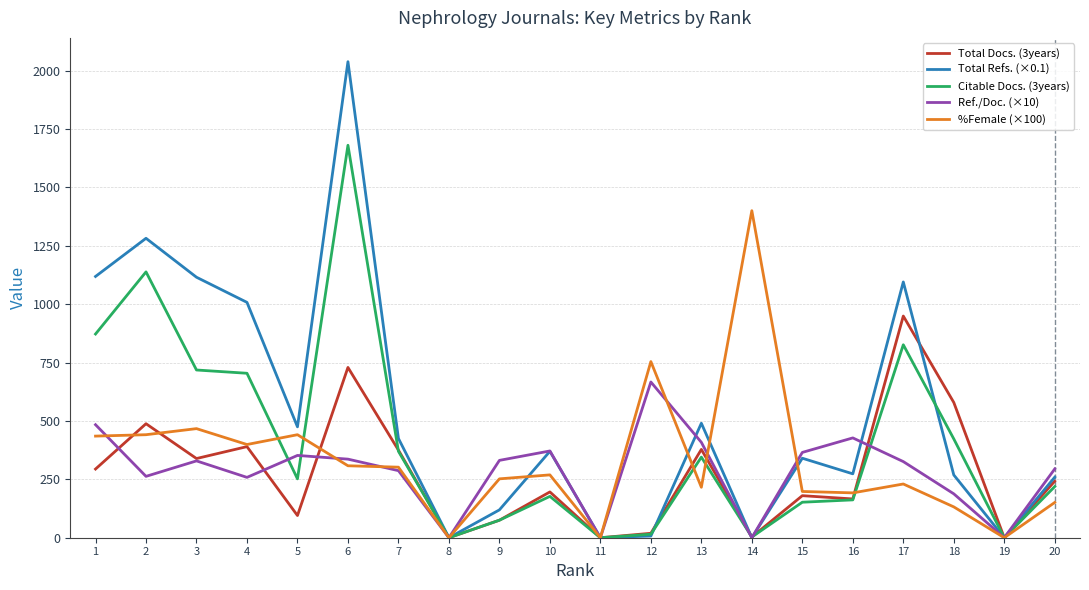

How many lines are shown in the chart?

5